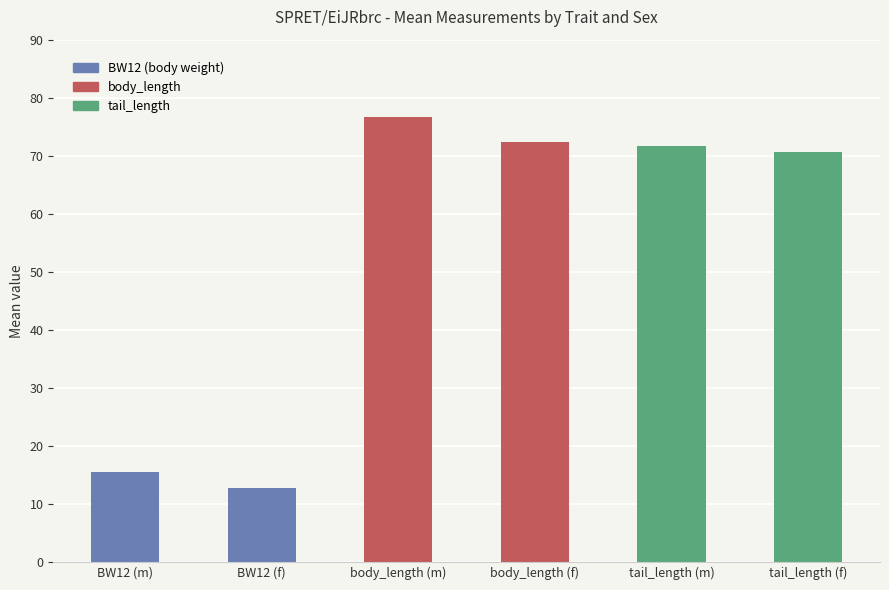

True or false: the data shows 27.4 at BW12 (m).

False